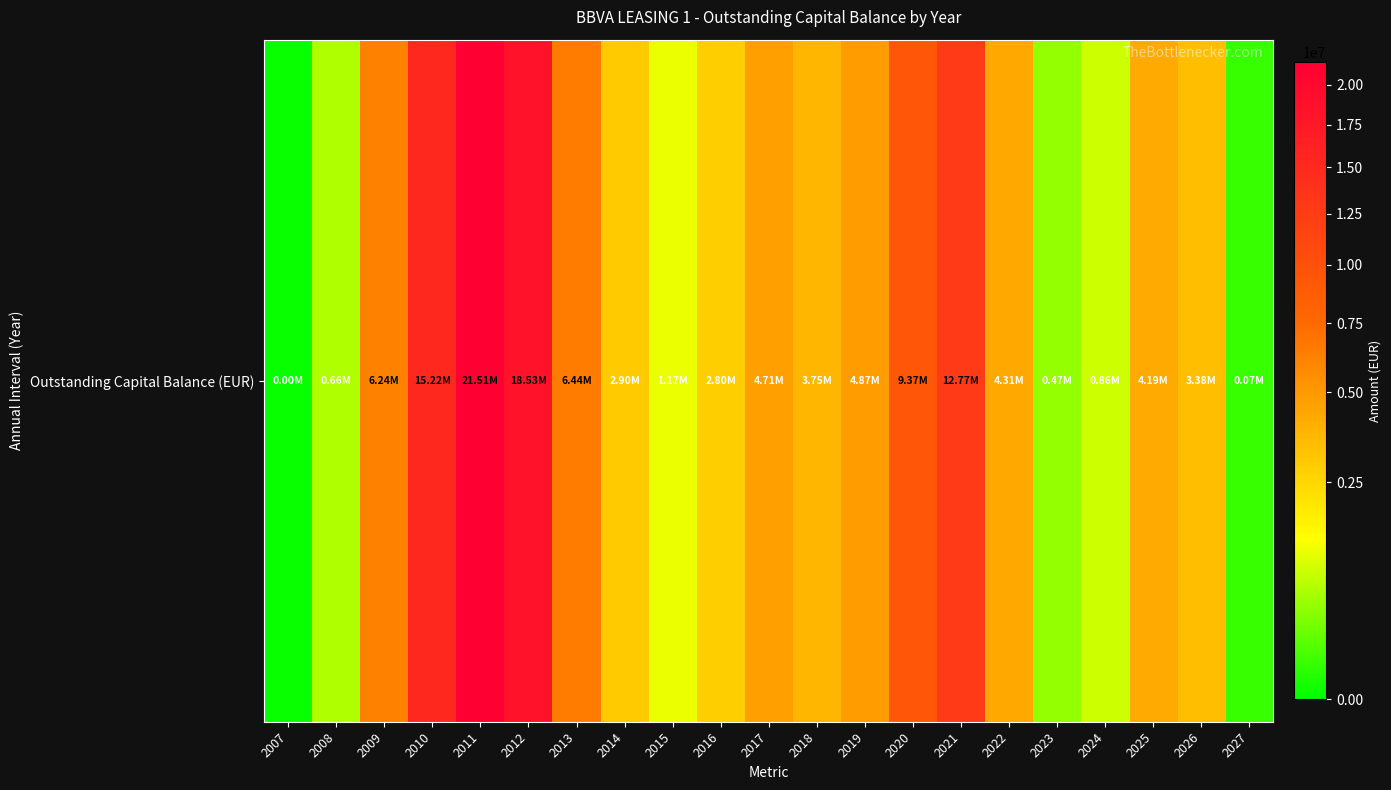

Rank the categories by value from lowest to highest.

2007, 2027, 2023, 2008, 2024, 2015, 2016, 2014, 2026, 2018, 2025, 2022, 2017, 2019, 2009, 2013, 2020, 2021, 2010, 2012, 2011